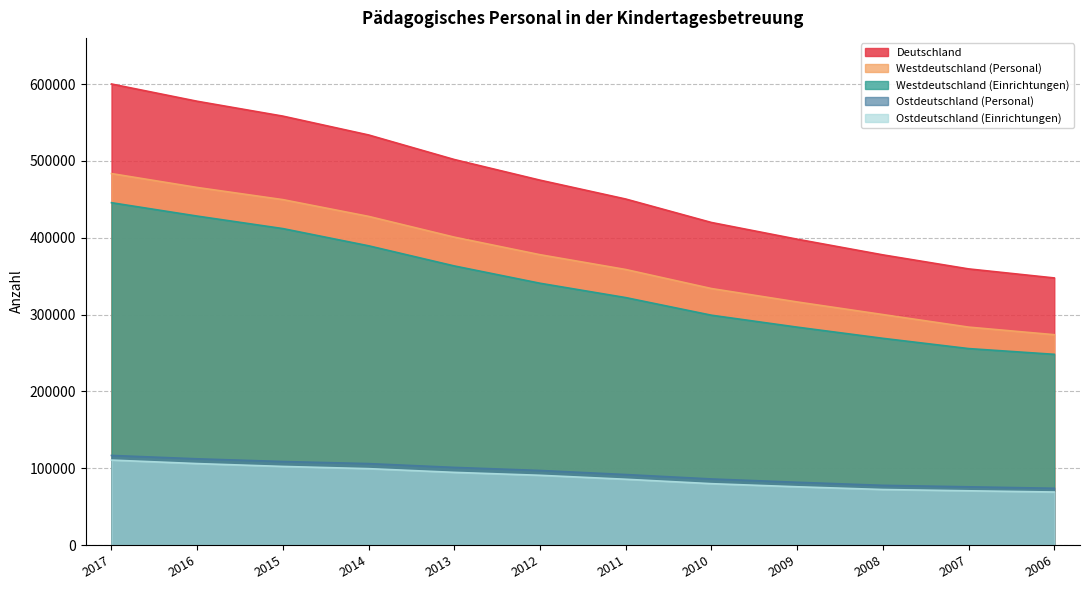

What is the value of the Westdeutschland (Personal) point at the 8th from the left?

333868